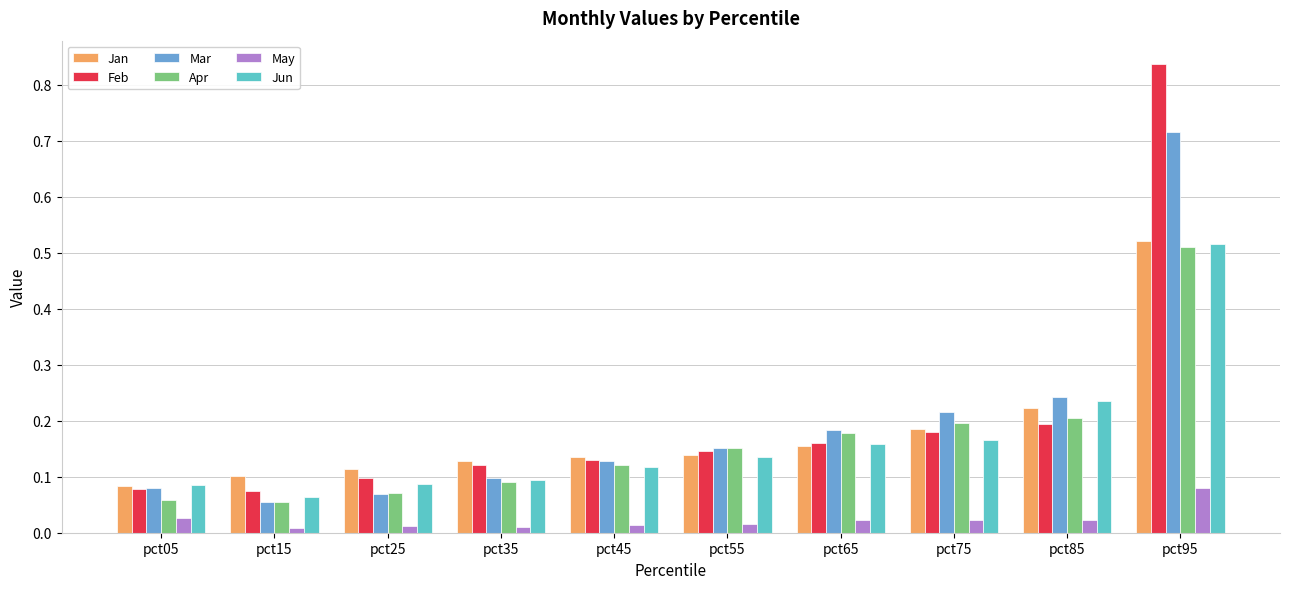

Which series has the largest range (max minus min)?

Feb